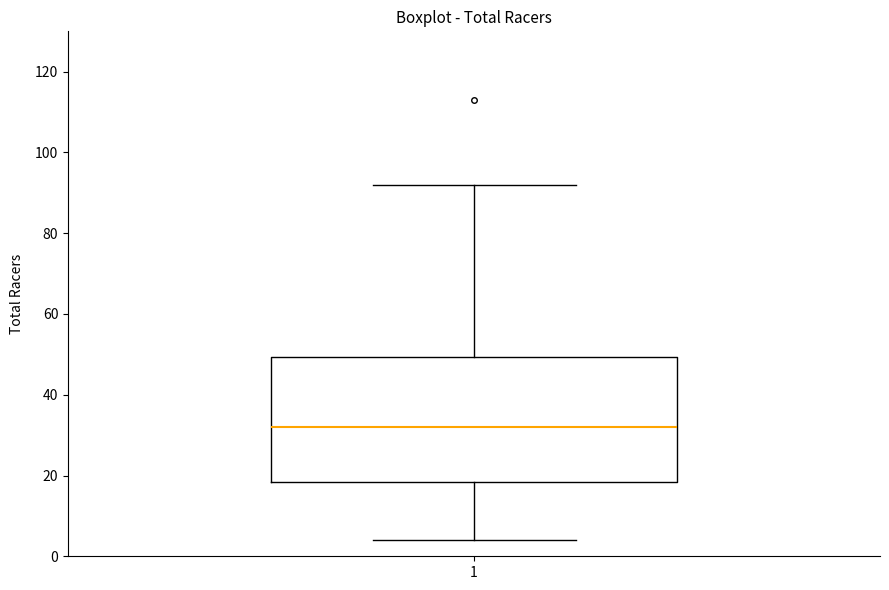

Where is the lower edge of the box at x = 1 on the y-axis? The values are not printed on the chart, so give them approximately, as read against the axis.

18